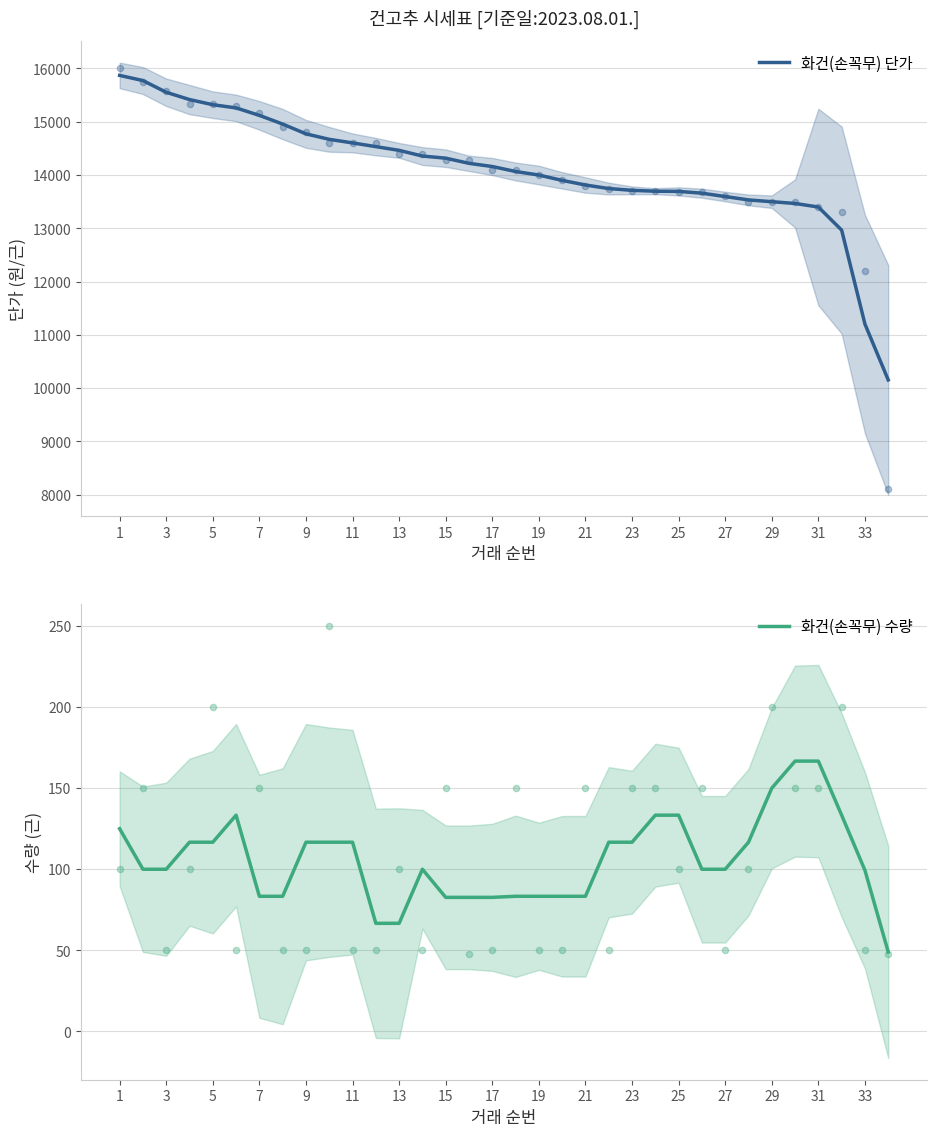

Which series contains the lowest Y value?

화건(손꼭무) 수량